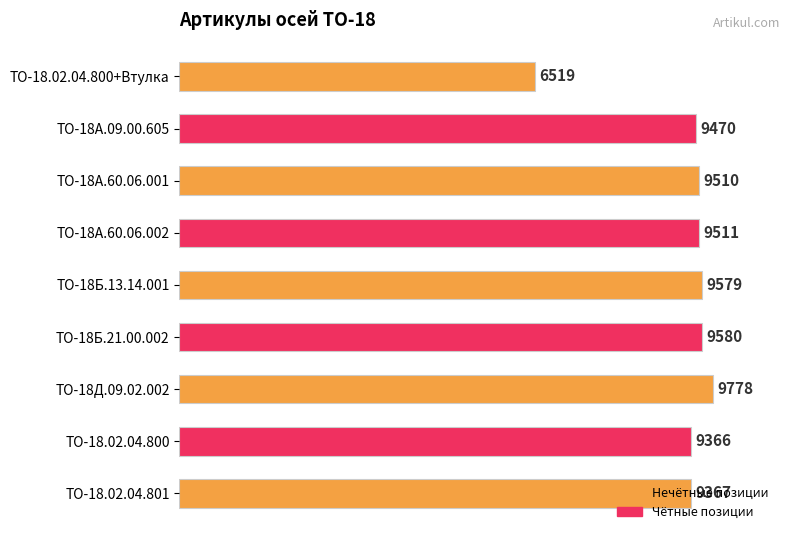

What is the change in value from ТО-18А.09.00.605 to ТО-18А.60.06.002?

+41